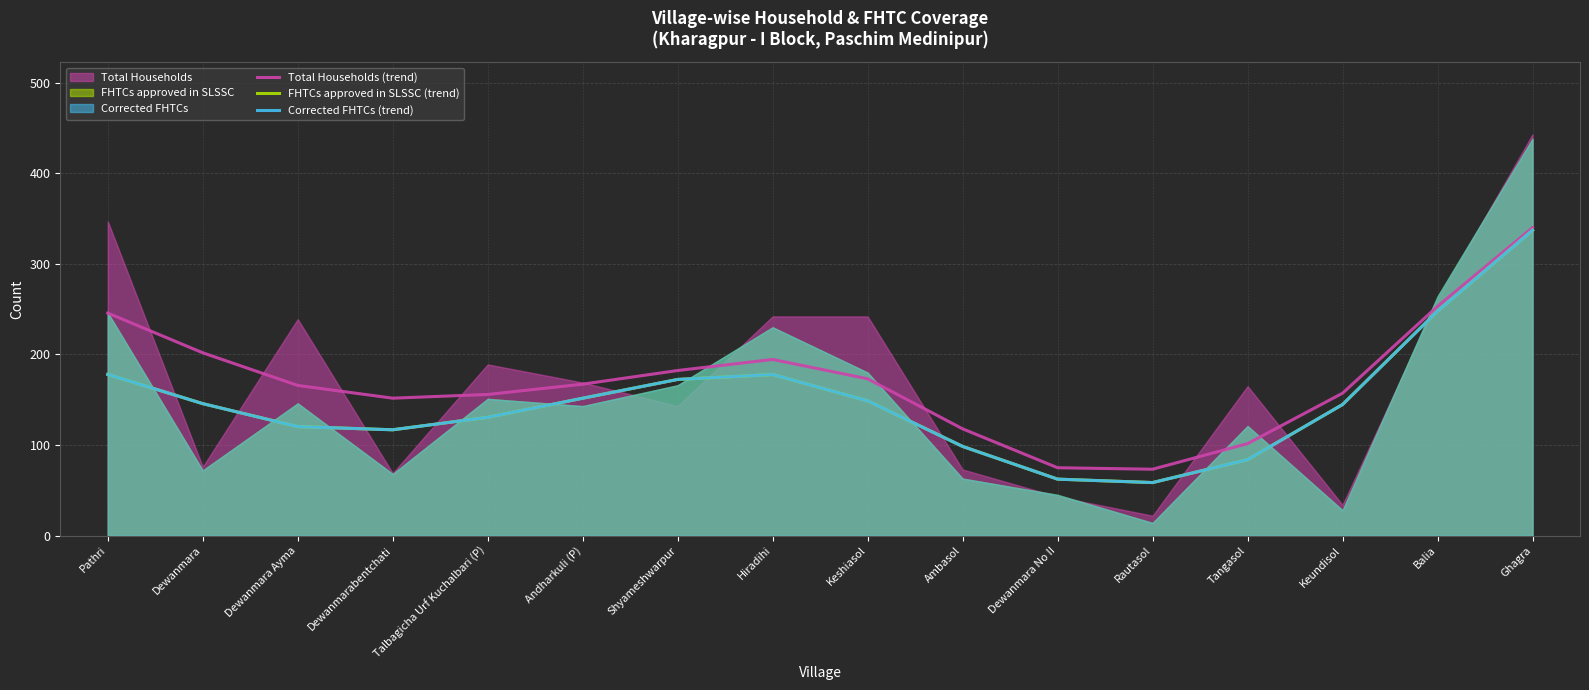

Reading right to left, list all the values displayed in this chart.

Total Households (trend): 340.0	253.1	157.2	101.6	73.3	74.9	117.9	173.1	194.5	182.3	167.2	155.8	151.7	165.8	201.8	245.7
FHTCs approved in SLSSC (trend): 337.1	247.7	144.7	83.8	58.6	62.4	98.5	148.8	177.8	172.4	151.7	130.6	116.8	120.3	145.7	178.0
Corrected FHTCs (trend): 337.1	247.7	144.7	83.8	58.6	62.4	98.5	148.8	177.8	172.4	151.7	130.6	116.8	120.3	145.7	178.0